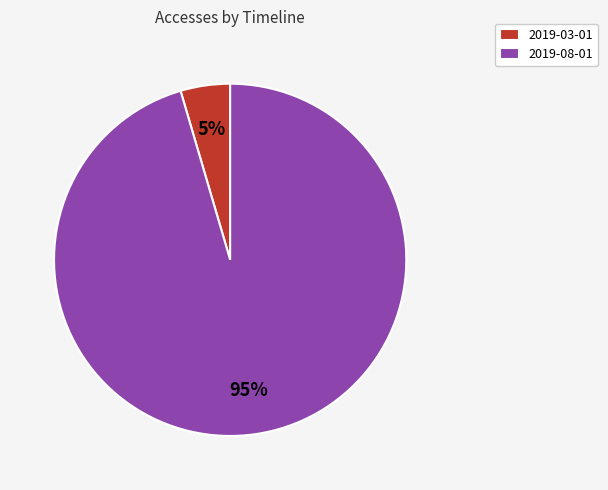

Which category has the smallest portion of the pie?

2019-03-01